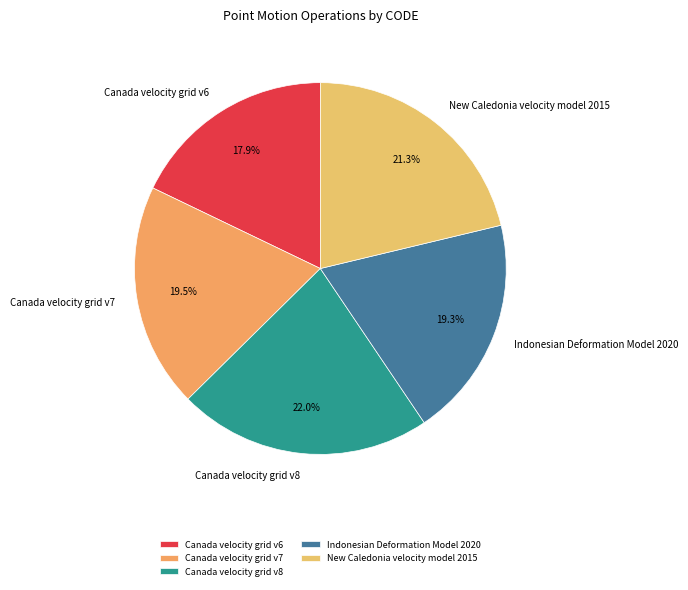

How many segments does this pie chart have?

5